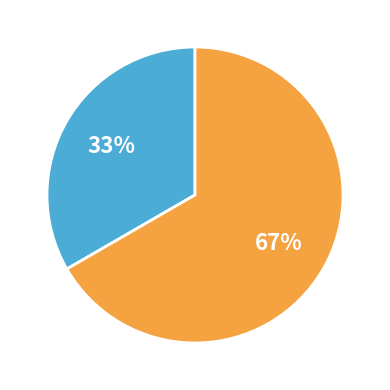

Does any single category account for the majority?

Yes